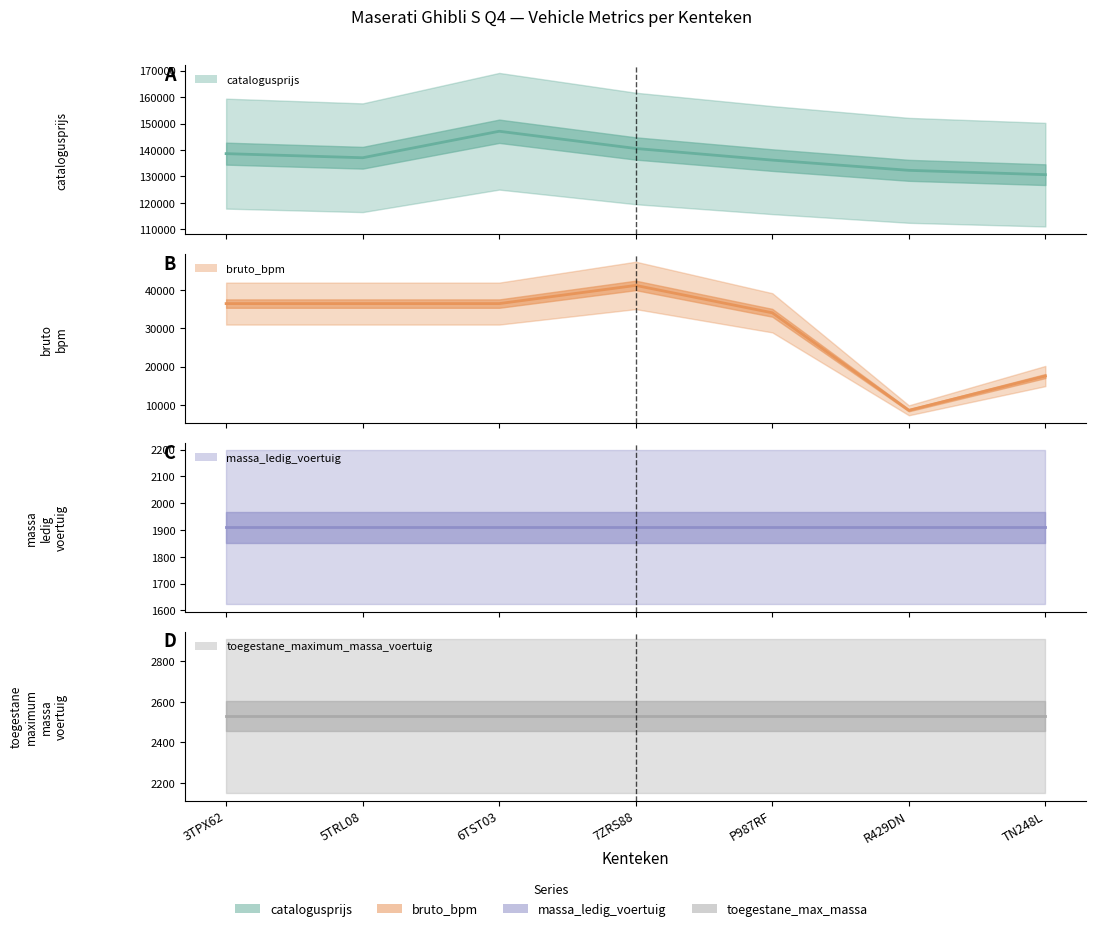

What is the sum of the catalogusprijs values at 5TRL08 and 3TPX62?

275710